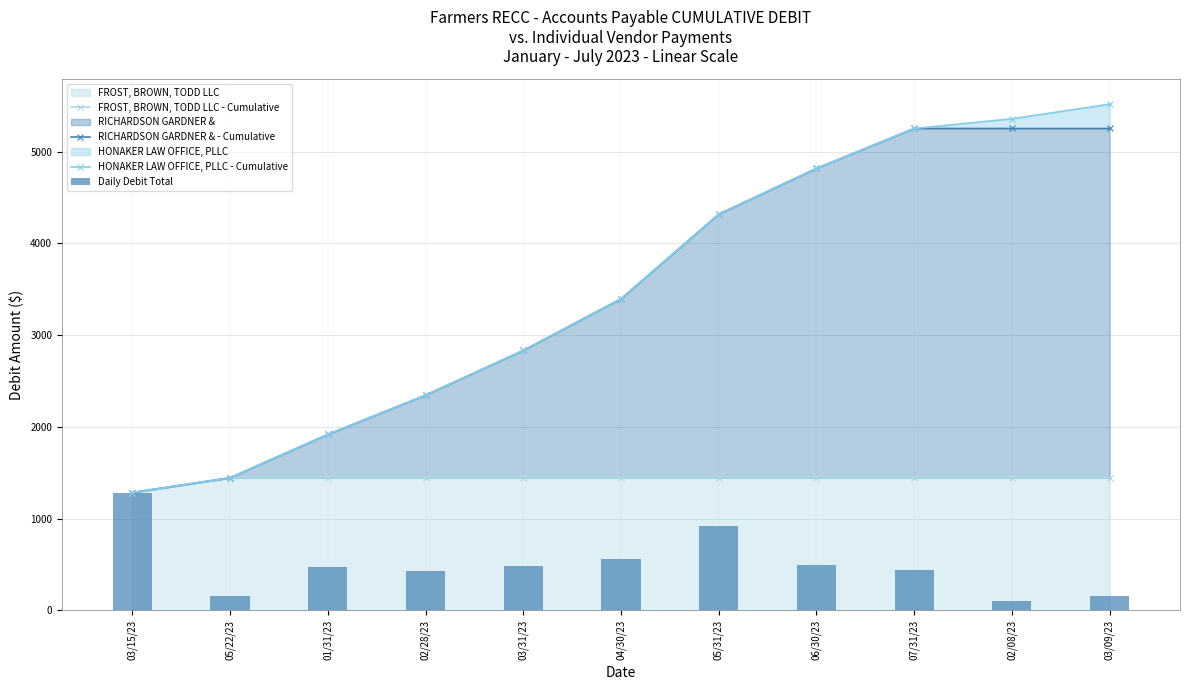

True or false: RICHARDSON GARDNER & - Cumulative has a value of 2243.8 at 03/09/23.

False